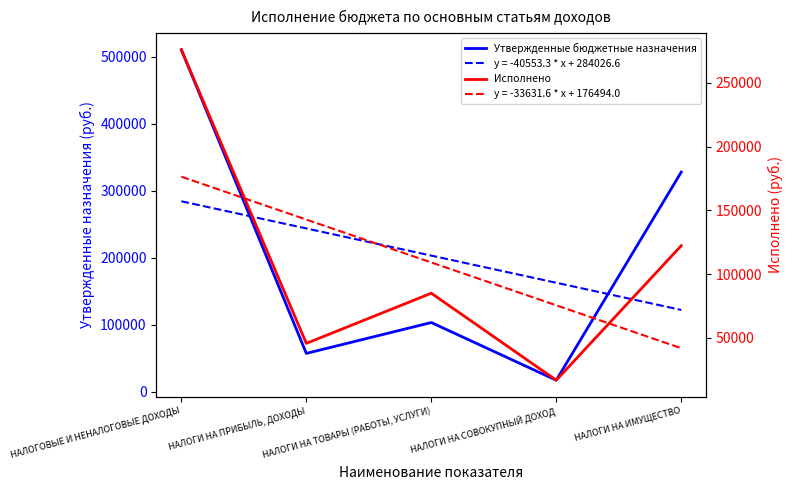

How many values in the Утвержденные бюджетные назначения series exceed 103000?

2